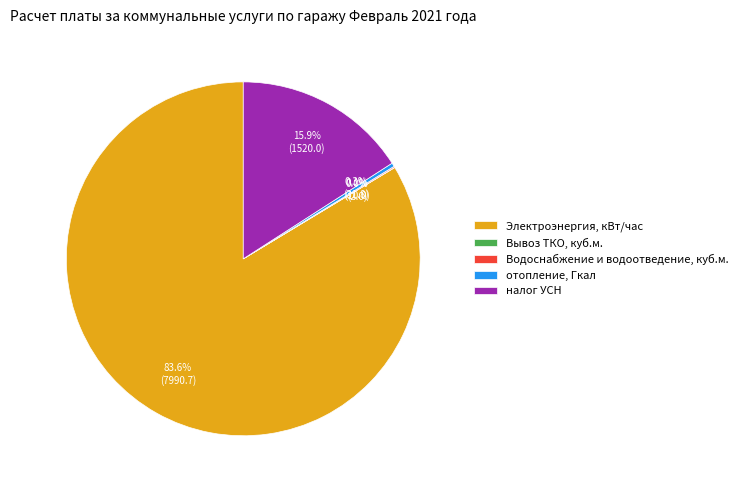

Do налог УСН and Электроэнергия, кВт/час together represent more than half of the pie?

Yes